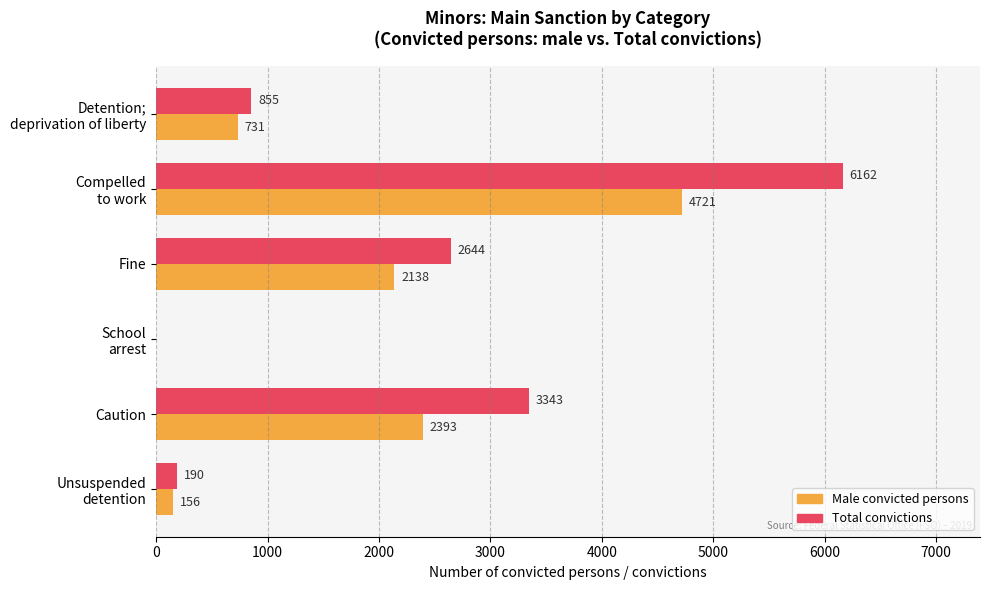

What is the total value across all series at Caution?

5736